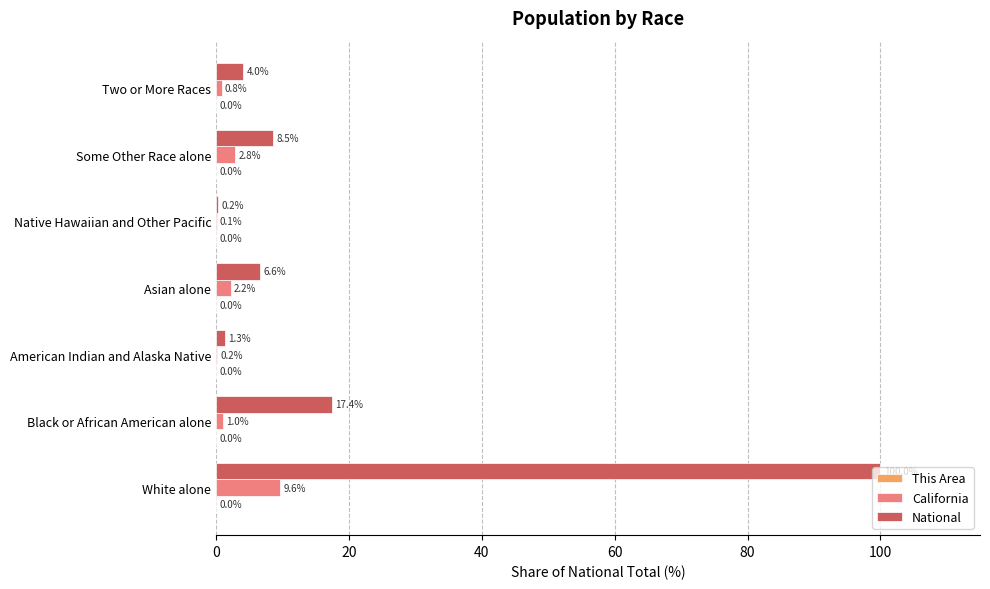

True or false: National has a value of 4.0 at Two or More Races.

True